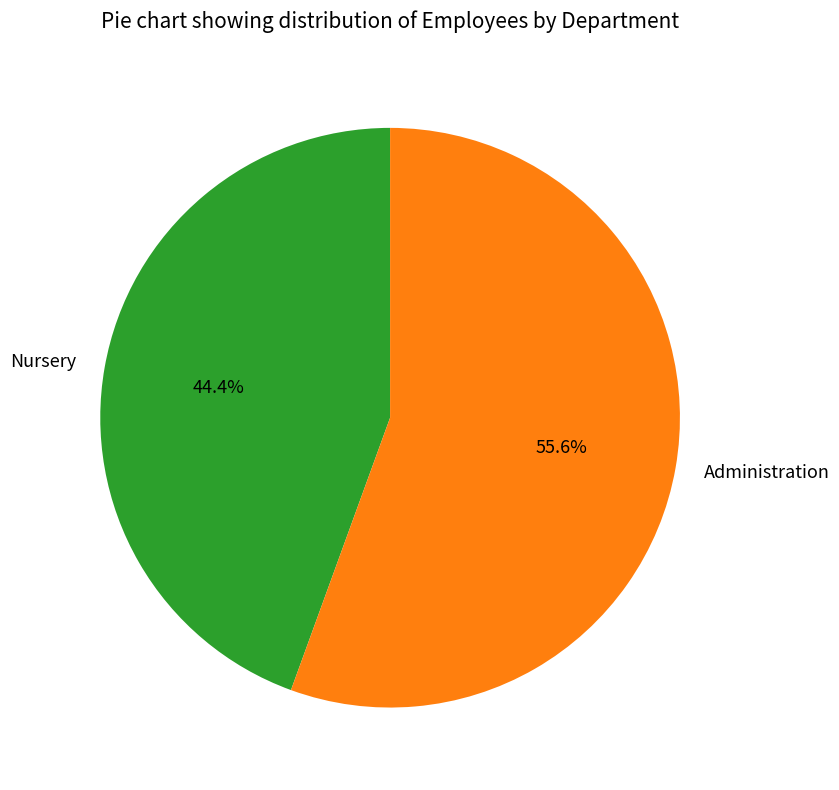

To the nearest percent, what is the difference between the largest and smallest slice percentages?

11%